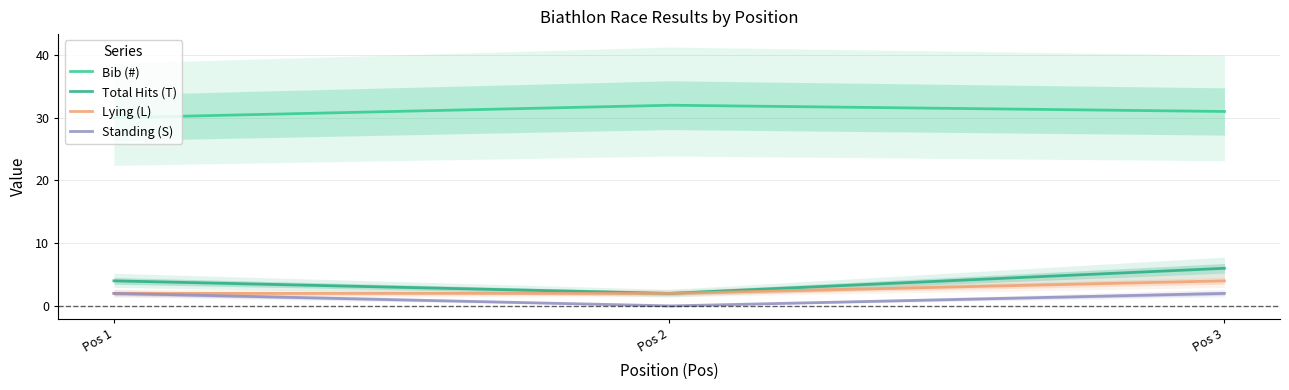

True or false: Bib (#) has a value of 8 at 1.

False